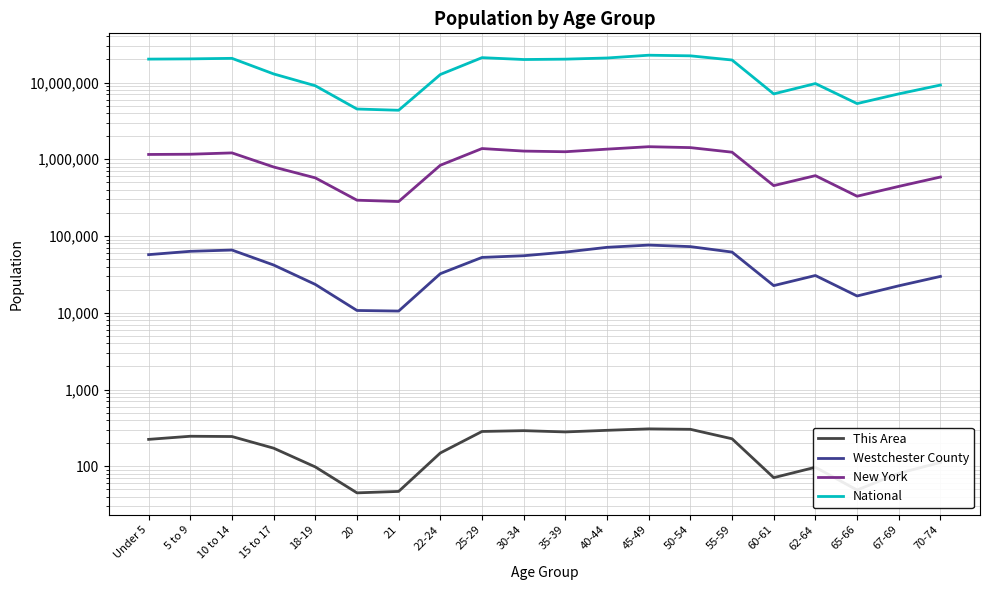

Which series has the largest range (max minus min)?

National